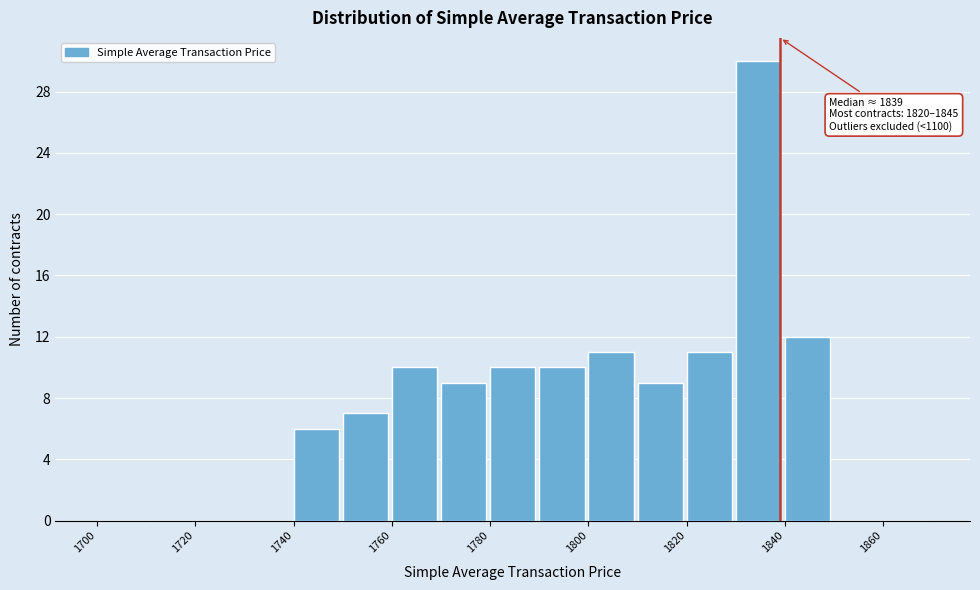

Which range on the x-axis has the tallest bar?

1830 to 1840